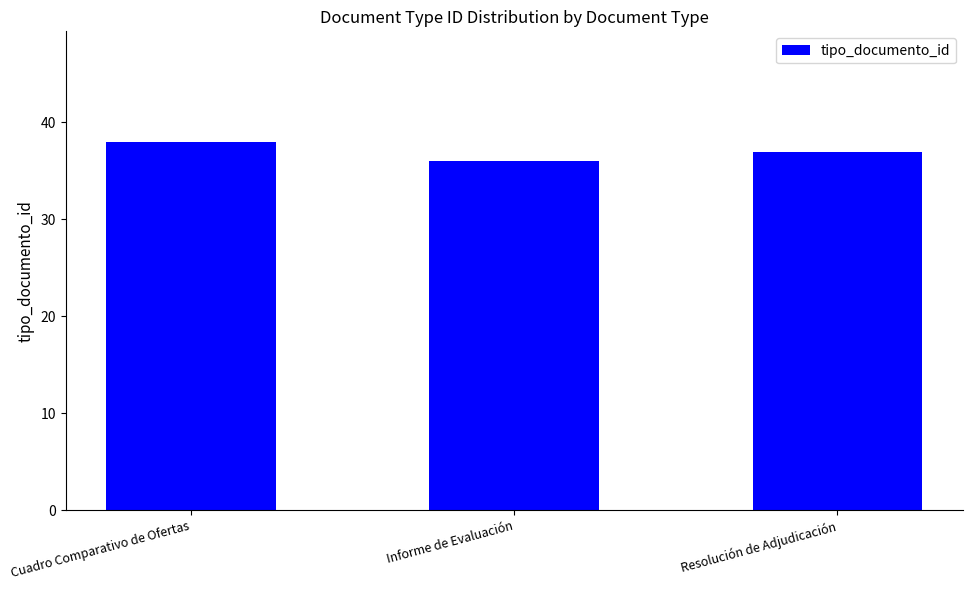

What is the difference between the values at Informe de Evaluación and Cuadro Comparativo de Ofertas?

2